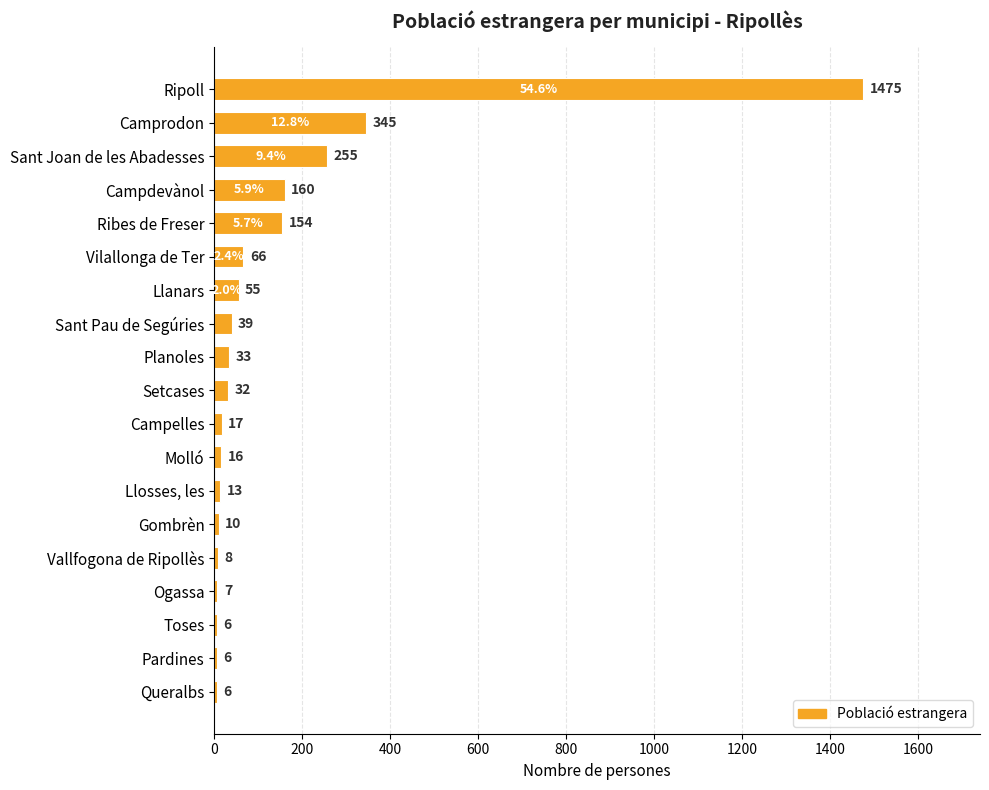

What is the greatest value displayed?

1475